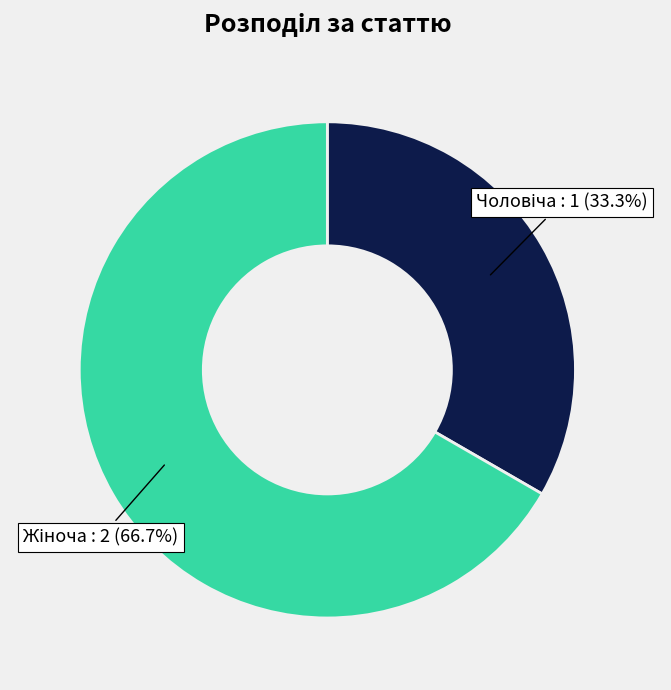

Is there a majority slice in this chart?

Yes